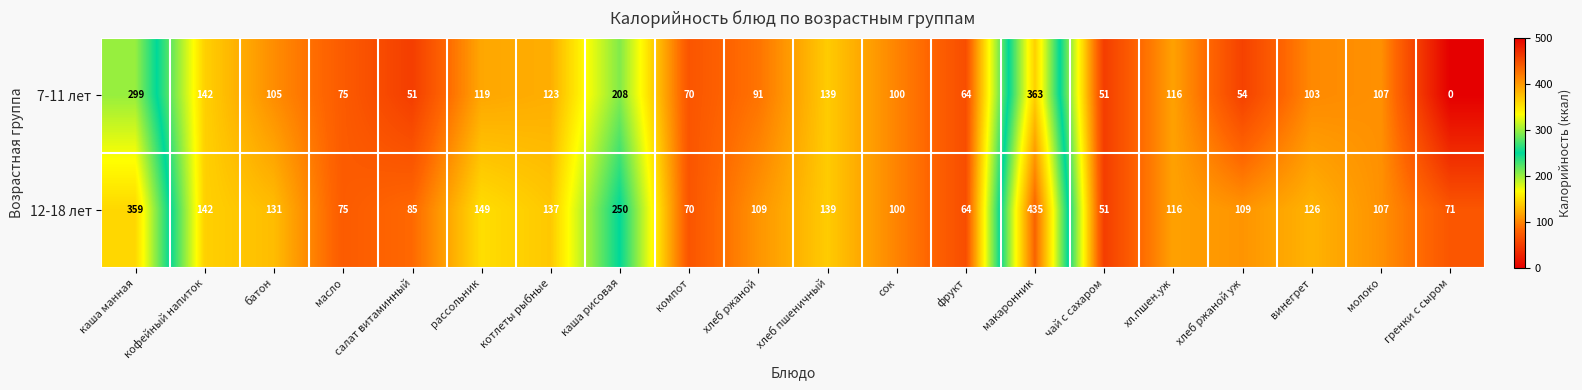

Between батон and фрукт, which series saw the biggest shift?

12-18 лет